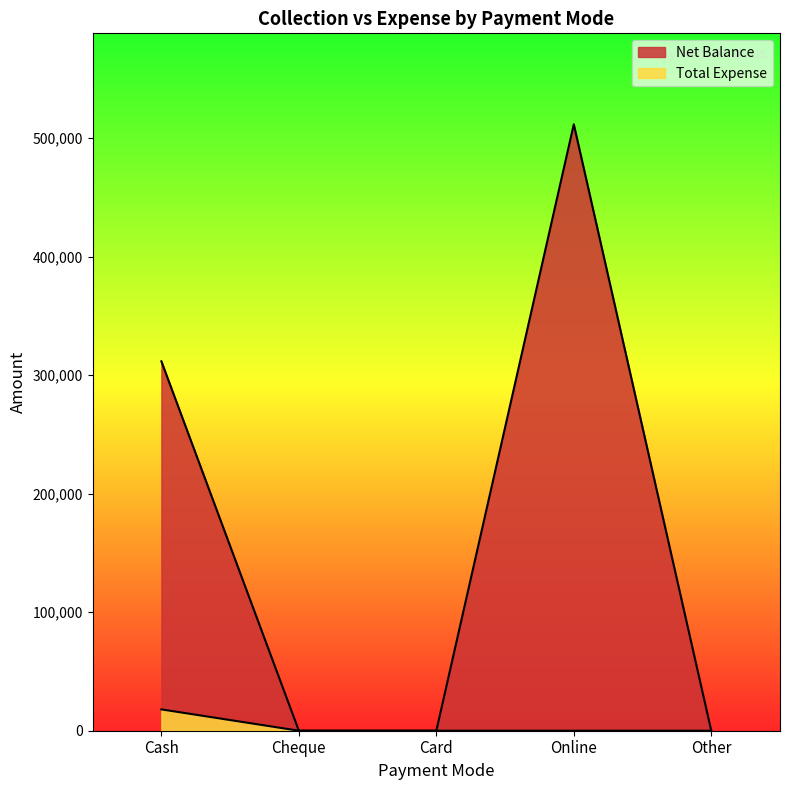

True or false: Net Balance and Total Expense intersect in this chart.

False